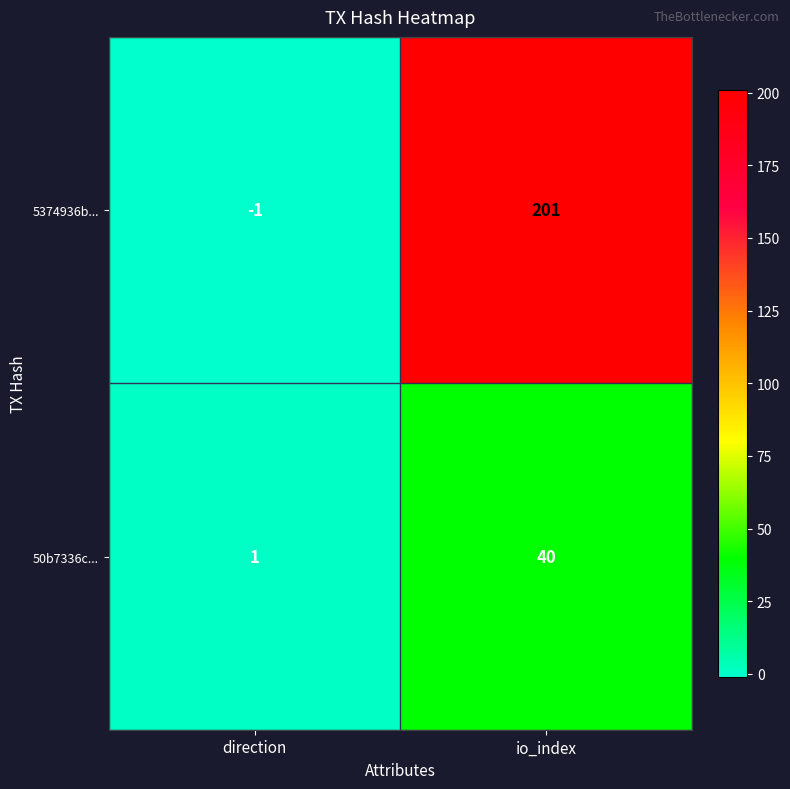

Count the number of categories in the chart.

2